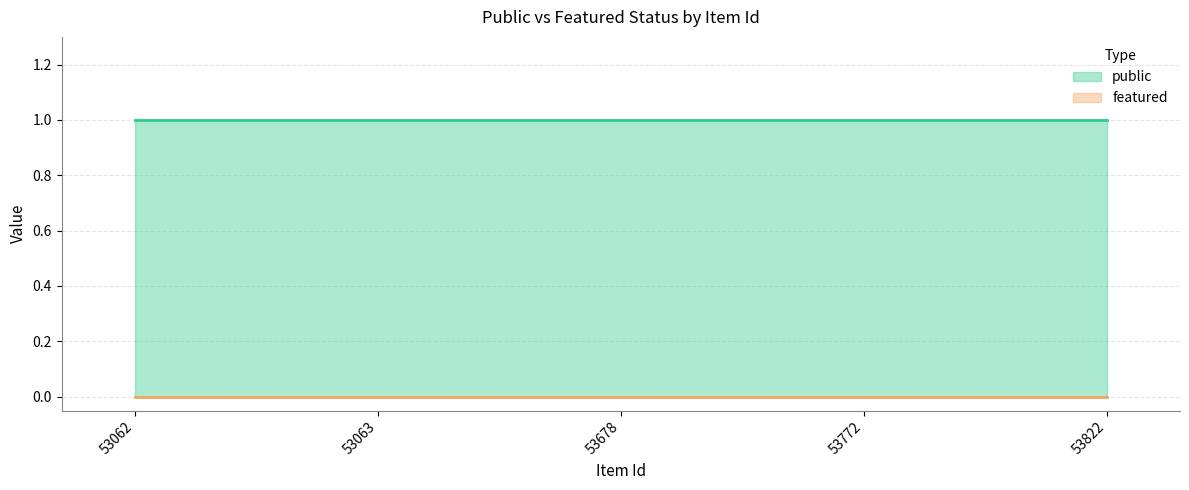

At which category is the sum across all series the highest?

53062